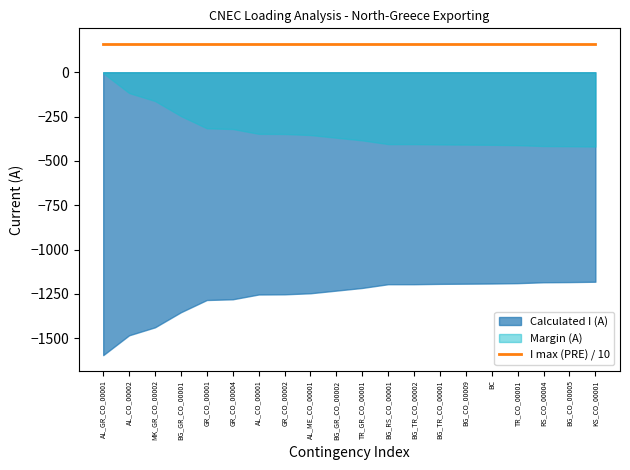

List the labels in order of Calculated I (A) value, largest first.

KS_CO_00001, BG_CO_00005, RS_CO_00004, TR_CO_00001, BC, BG_CO_00009, BG_TR_CO_00001, BG_RS_CO_00001, BG_TR_CO_00002, TR_GR_CO_00001, BG_GR_CO_00002, AL_ME_CO_00001, GR_CO_00002, AL_CO_00001, GR_CO_00004, GR_CO_00001, BG_GR_CO_00001, MK_GR_CO_00002, AL_CO_00002, AL_GR_CO_00001